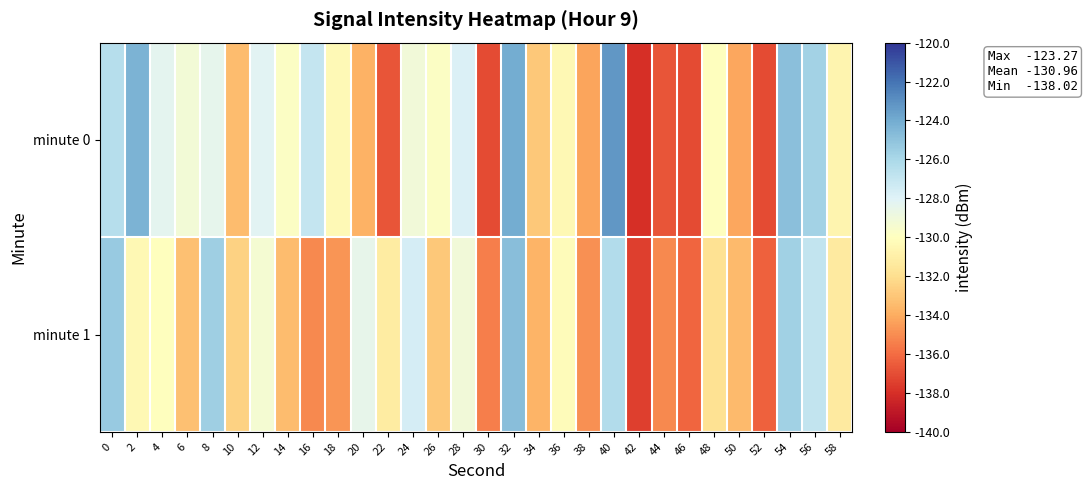

At 52, list the series in order from smallest to largest.

minute 0, minute 1